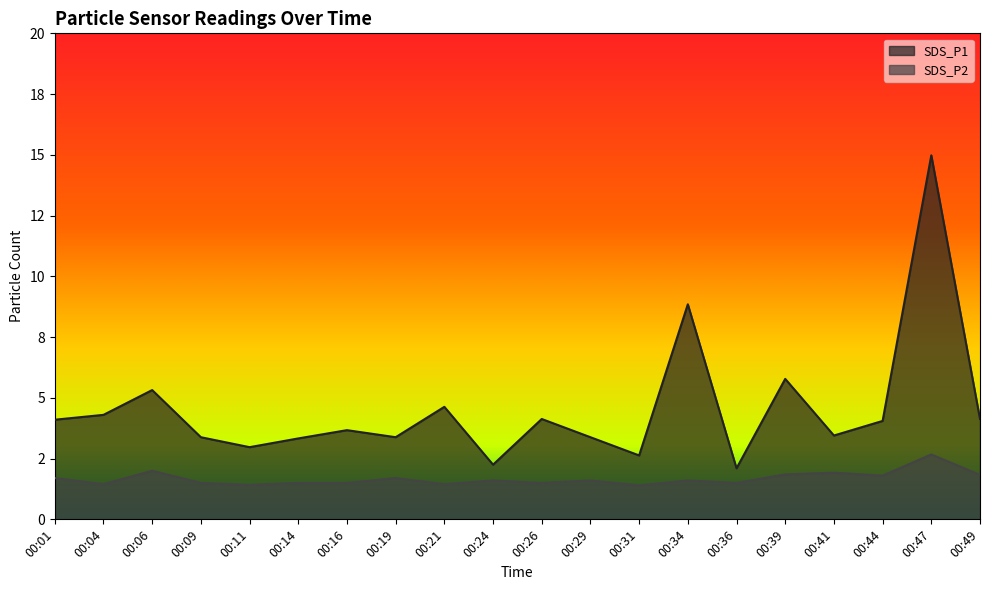

List the series in order of their peak value, lowest first.

SDS_P2, SDS_P1